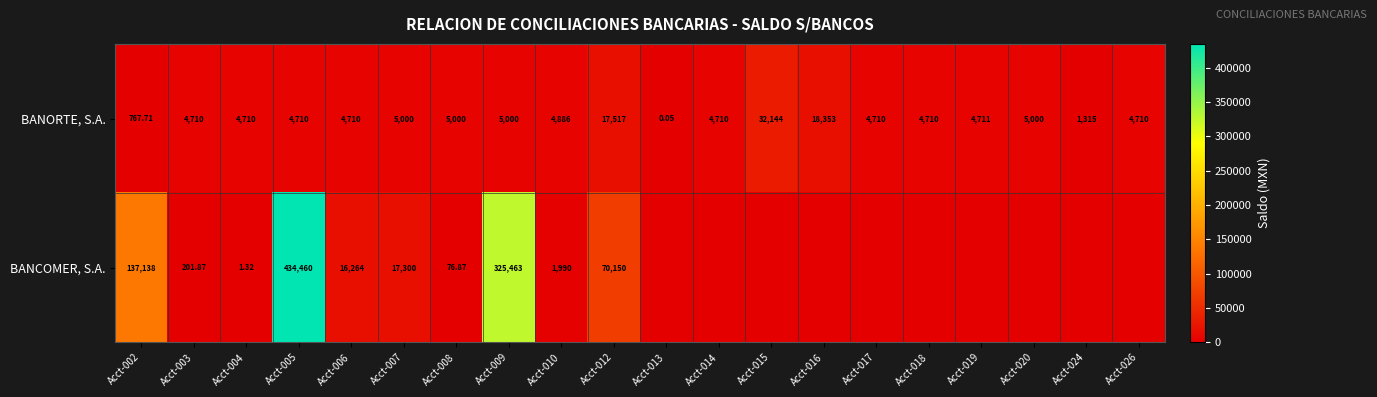

At Acct-005, list the series in order from largest to smallest.

BANCOMER, S.A., BANORTE, S.A.